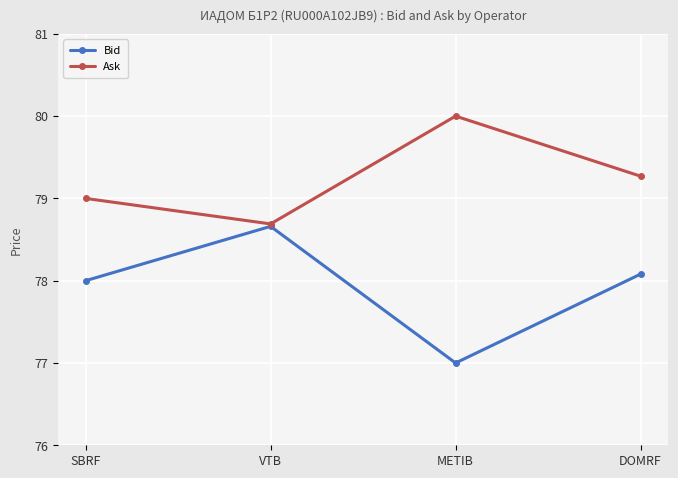

Which series has the widest spread of values?

Bid